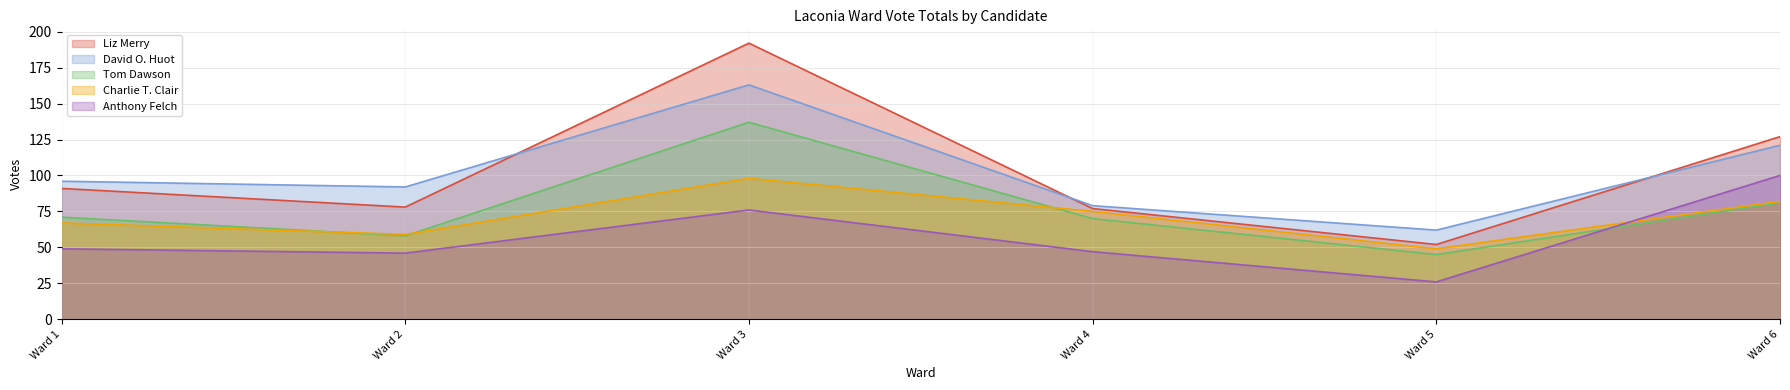

What is the maximum value for Anthony Felch?

100